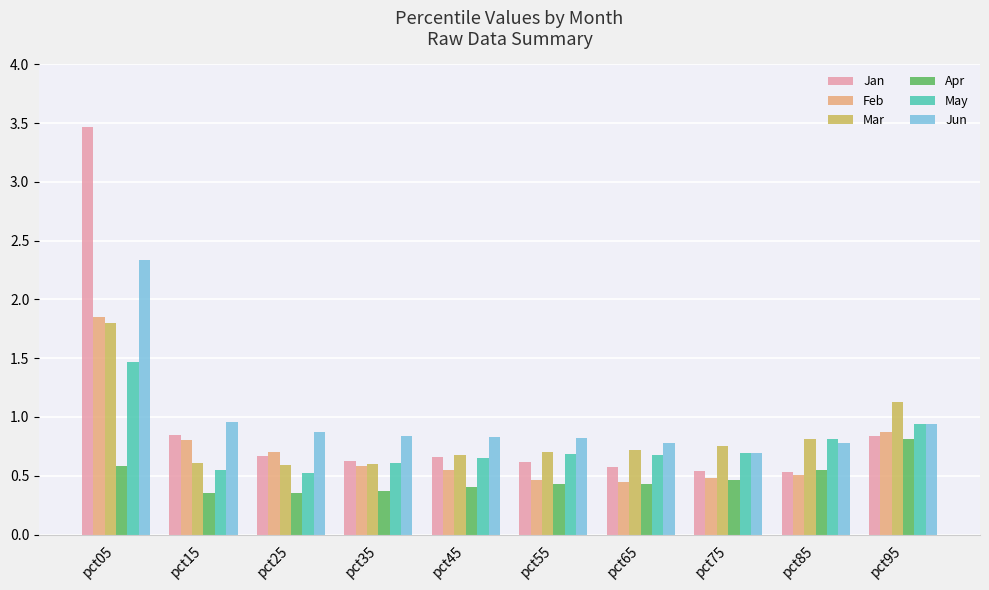

What is the difference between the highest and lowest values at pct95?

0.3